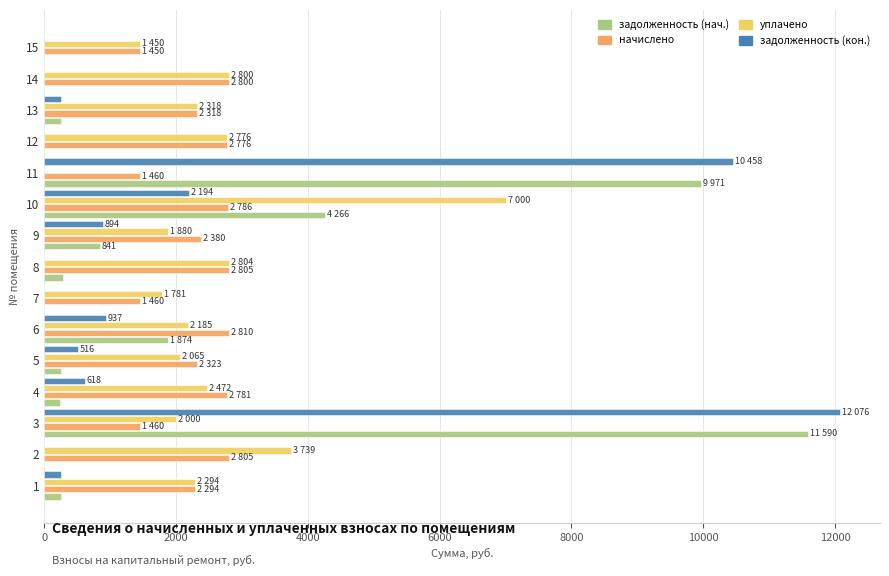

Which label corresponds to the largest value in the chart?

3